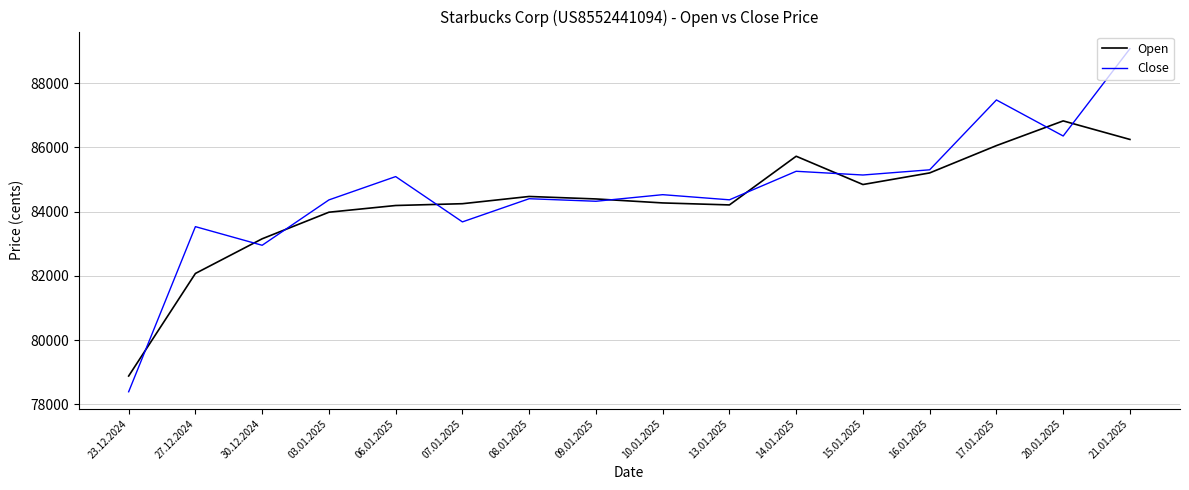

Is the value of Close at 06.01.2025 greater than the value of Open at 23.12.2024?

Yes